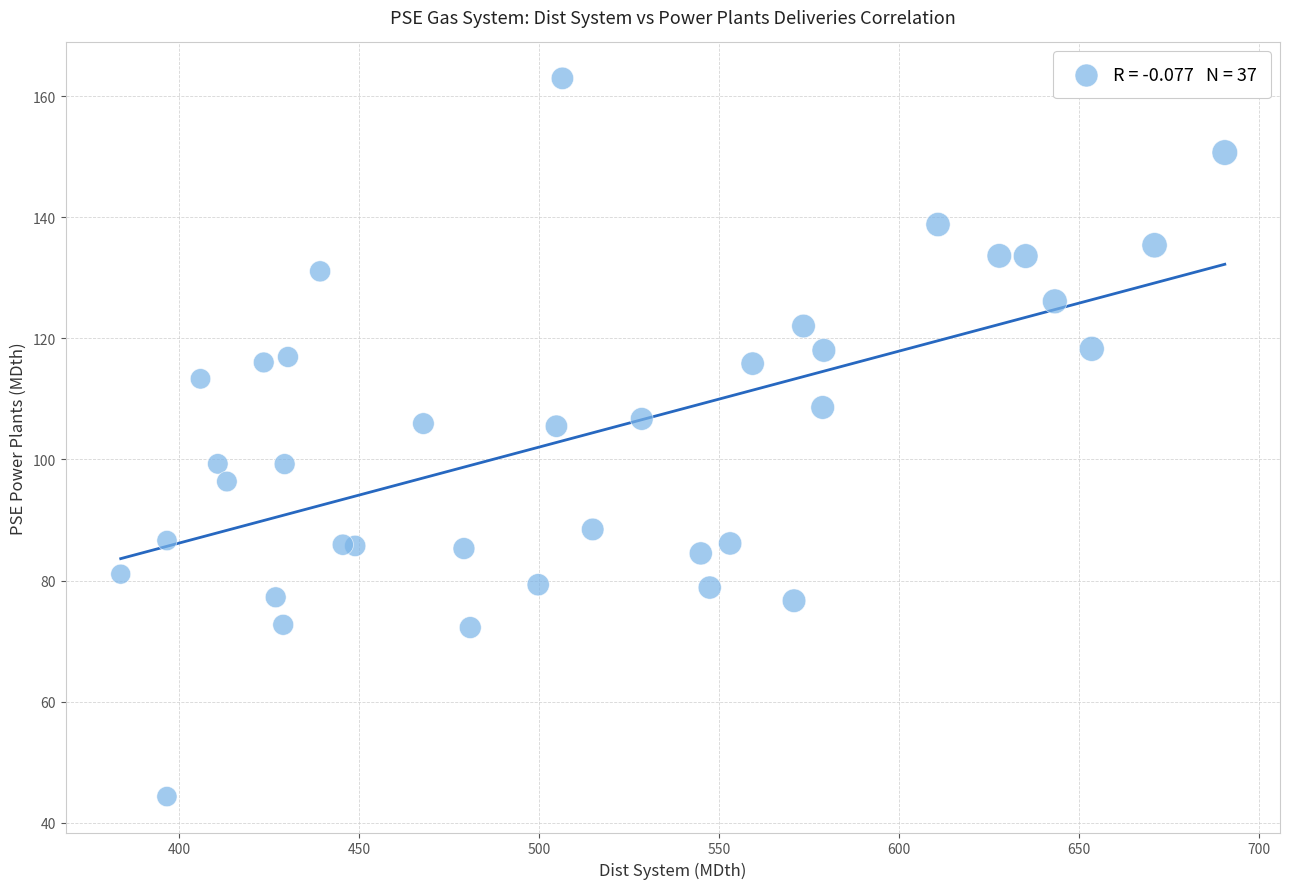

What is the range of Y values (max minus min)?

118.6